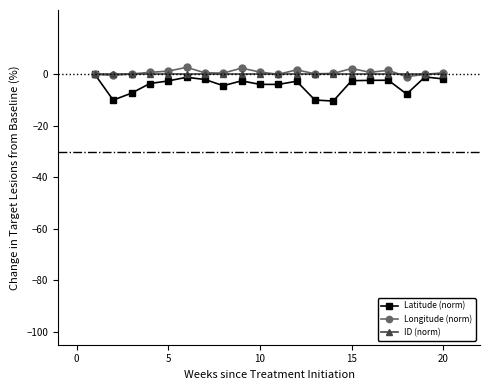

What is the lowest value of the Latitude (norm) series?

-10.4